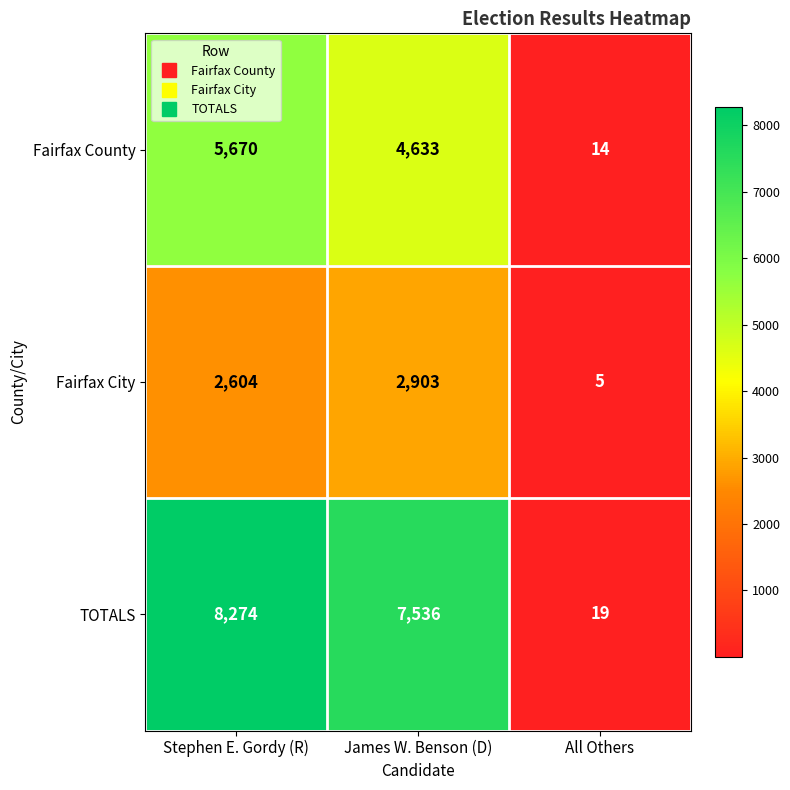

Reading left to right, transcribe all the data shown in this chart.

Fairfax County: Stephen E. Gordy (R)=5670	James W. Benson (D)=4633	All Others=14
Fairfax City: Stephen E. Gordy (R)=2604	James W. Benson (D)=2903	All Others=5
TOTALS: Stephen E. Gordy (R)=8274	James W. Benson (D)=7536	All Others=19